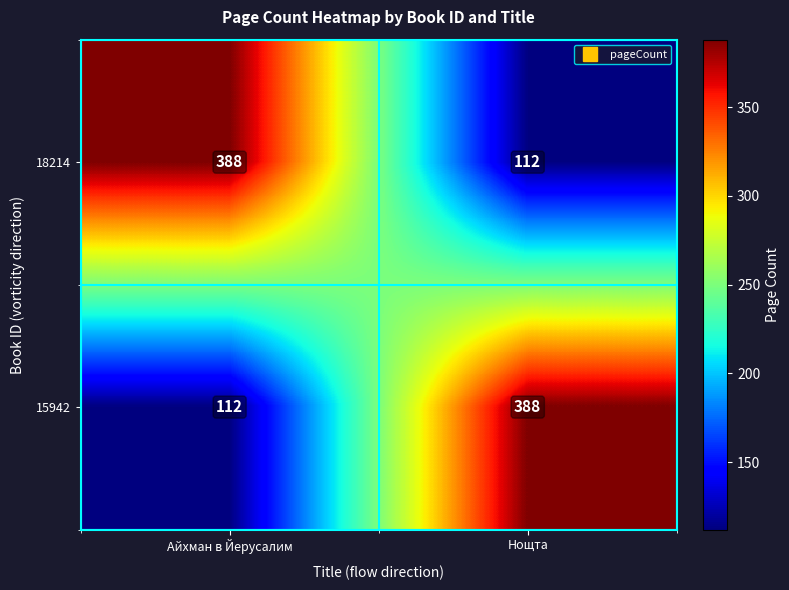

What is the approximate value of 18214 at Нощта, to the nearest 50?

100